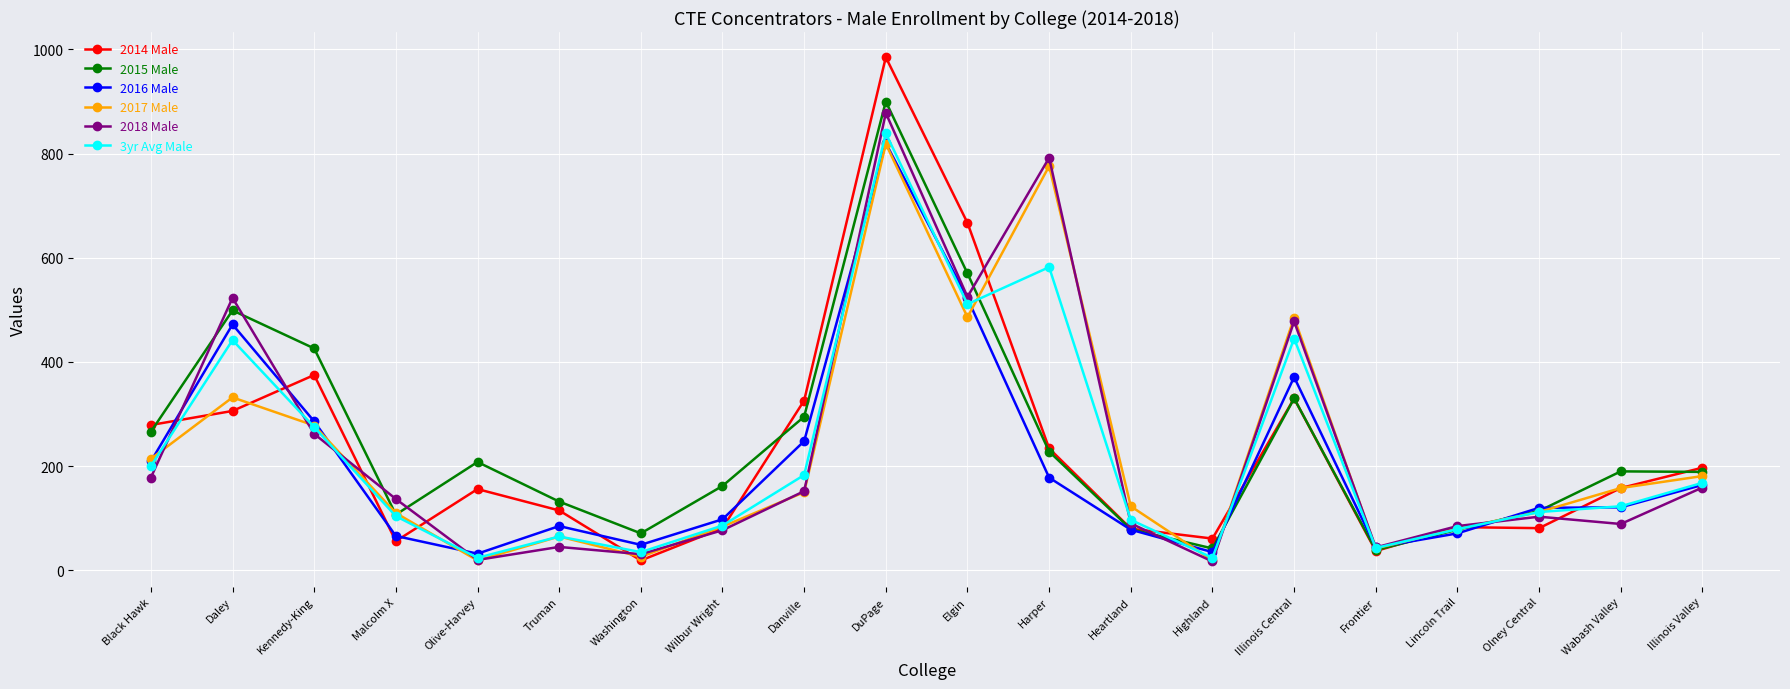

What is the greatest value displayed?

985